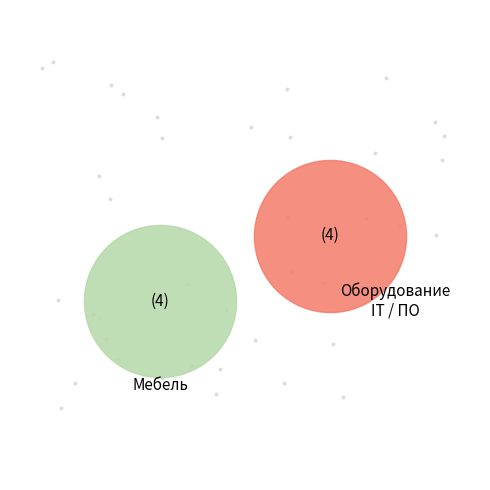

Is there a majority slice in this chart?

No